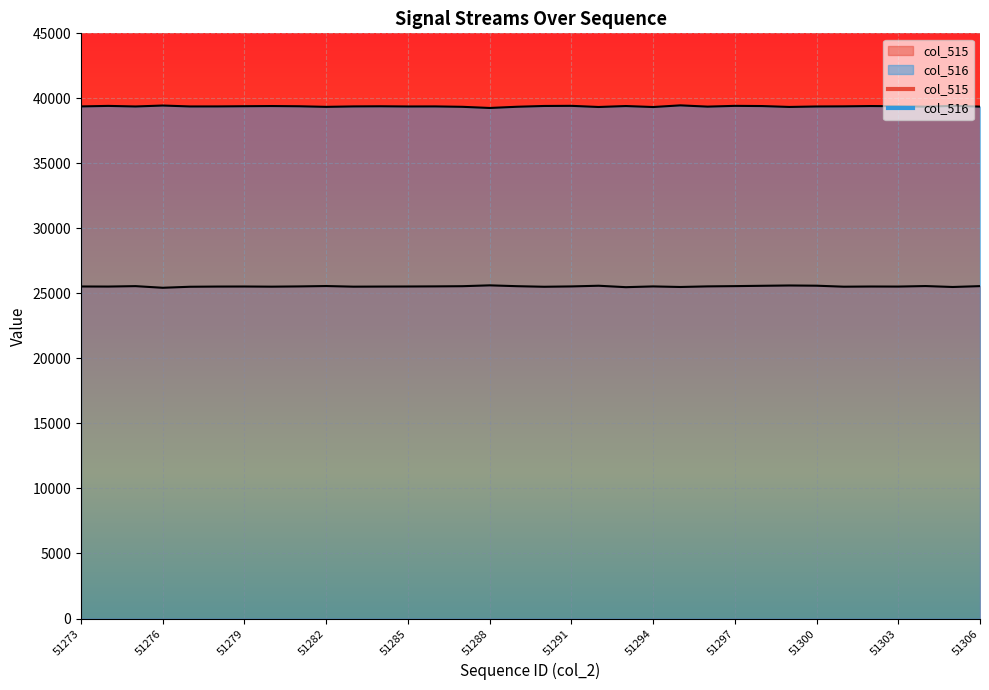

What is the highest value of the col_515 series?

25620